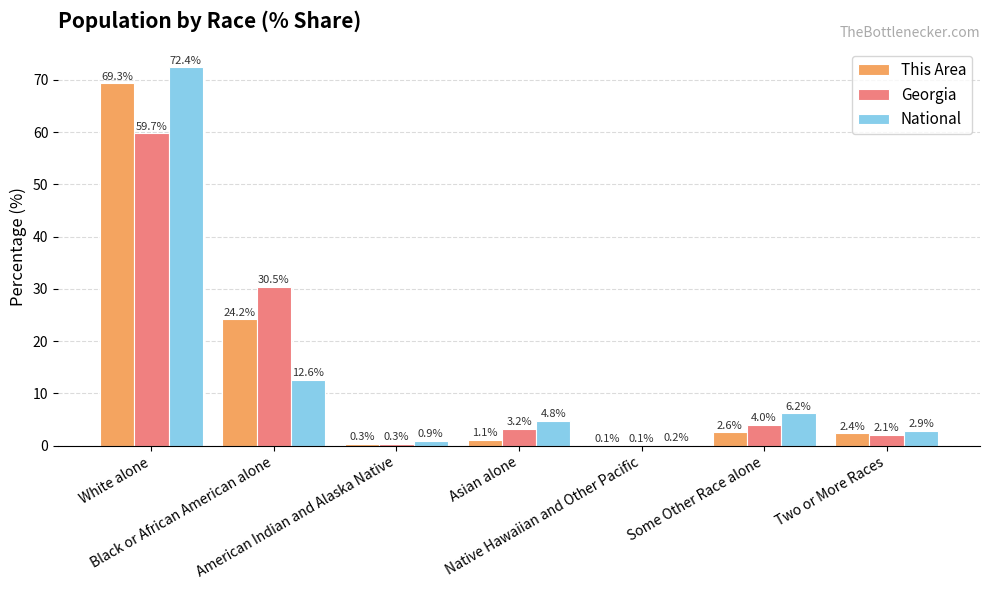

What is the sum of all This Area values?

100.0